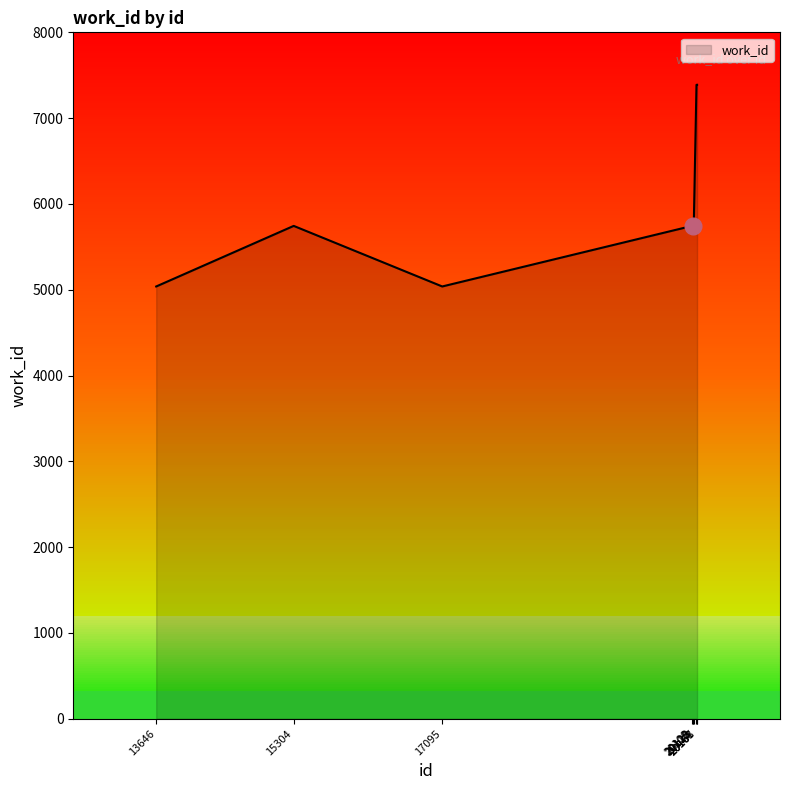

The chart shows a value of 5744 at 20128. True or false?

True